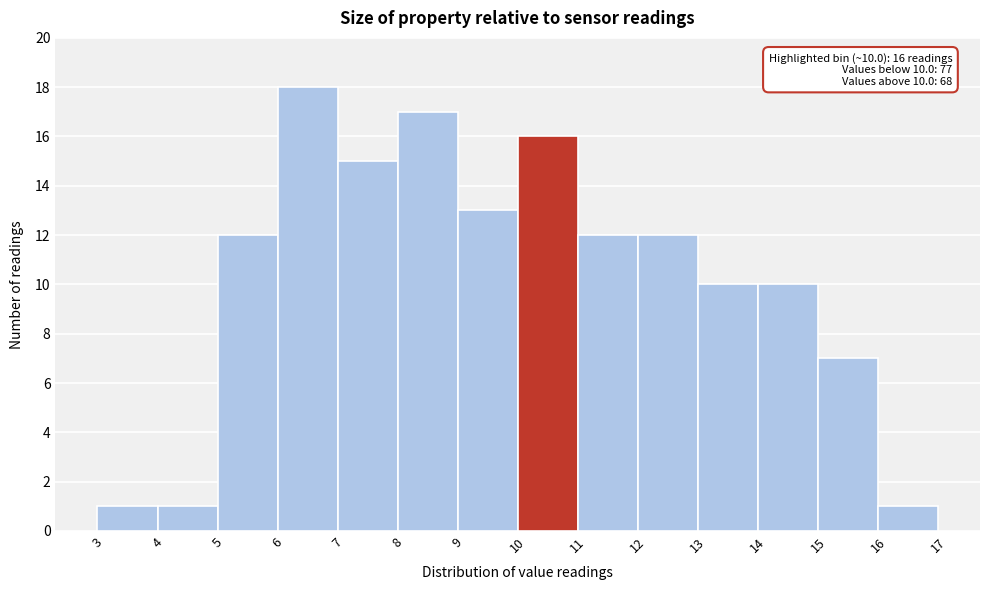

Which range on the x-axis has the tallest bar?

6 to 7